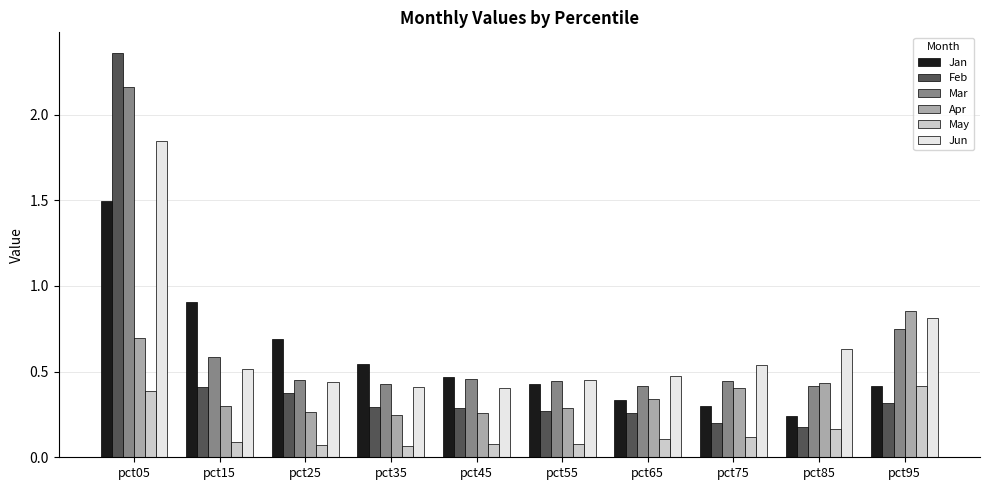

What is the sum of all May values?

1.6